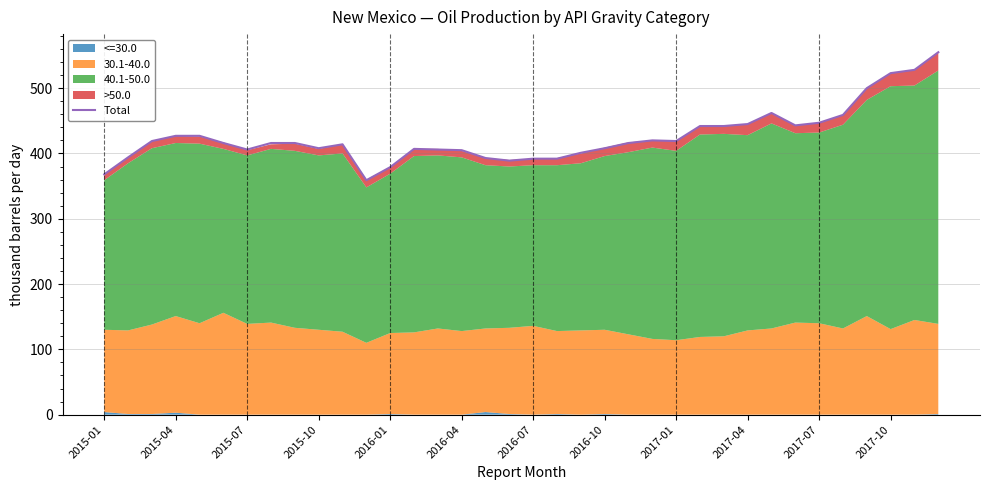

How many data points does each series have?

36